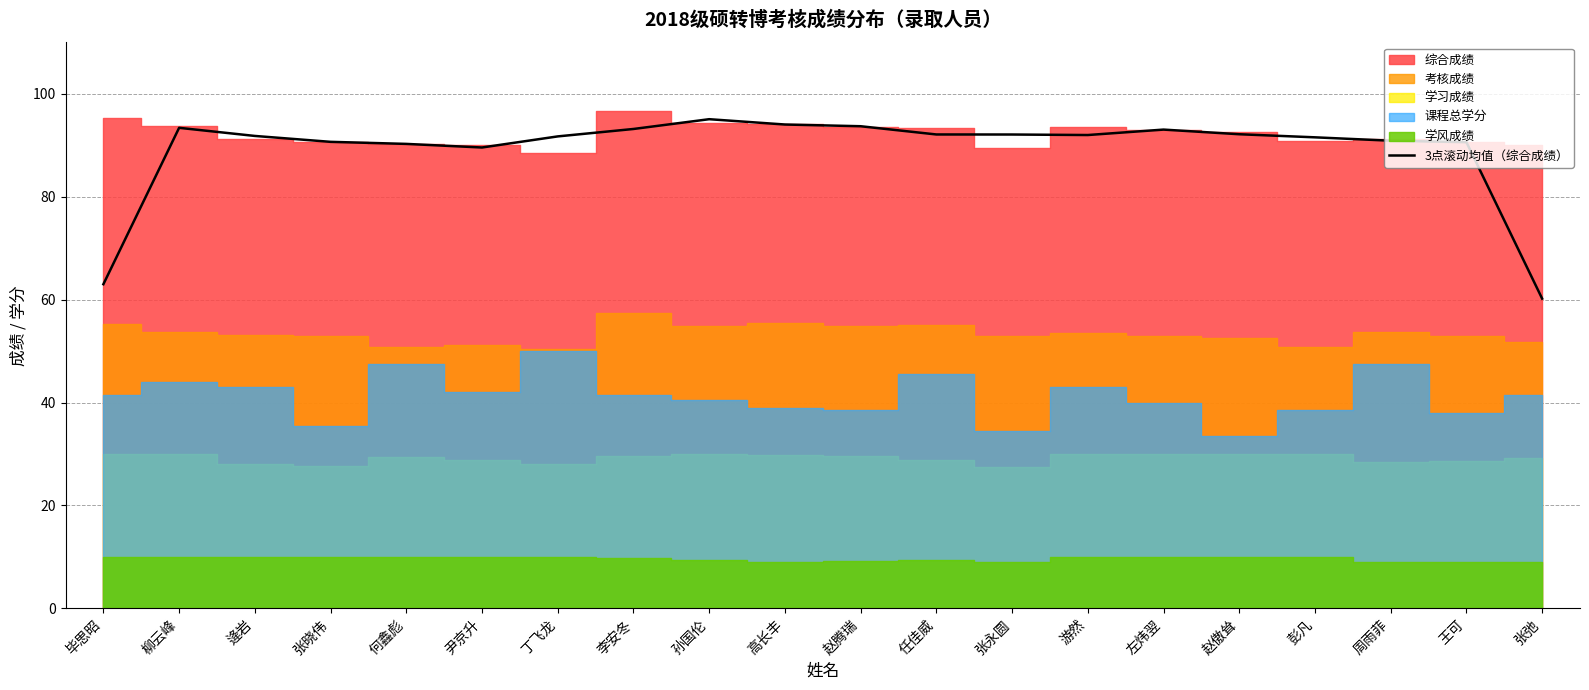

Where does the data first go above 91?

柳云峰